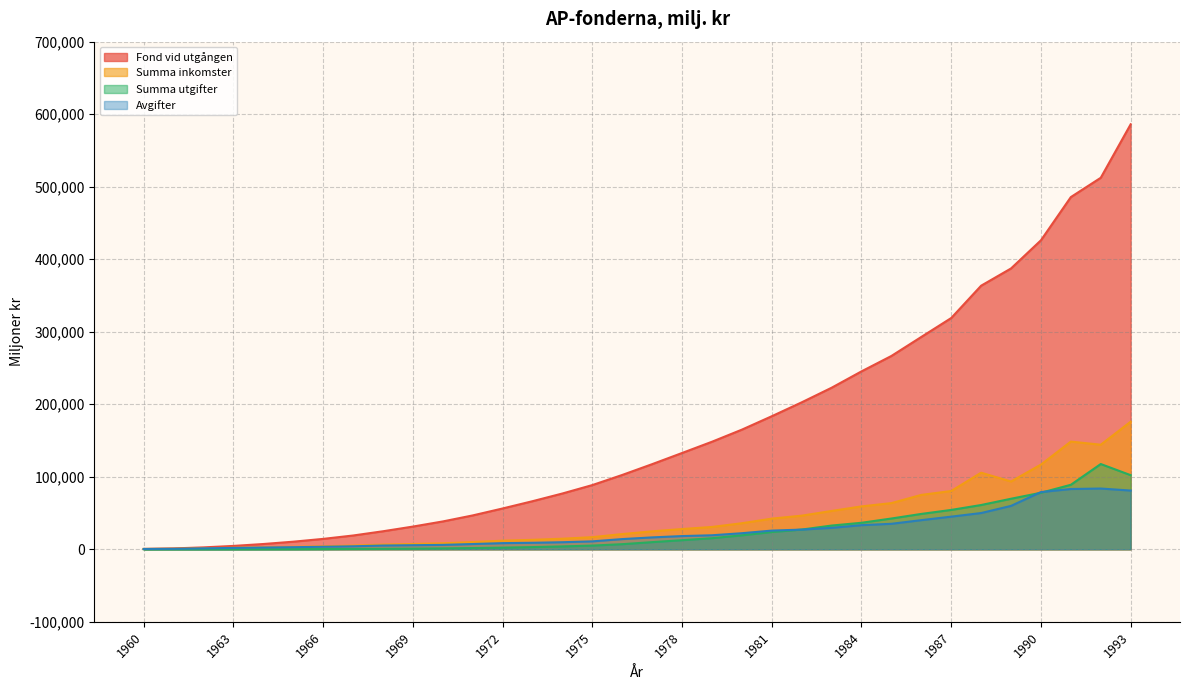

How many lines are shown in the chart?

4